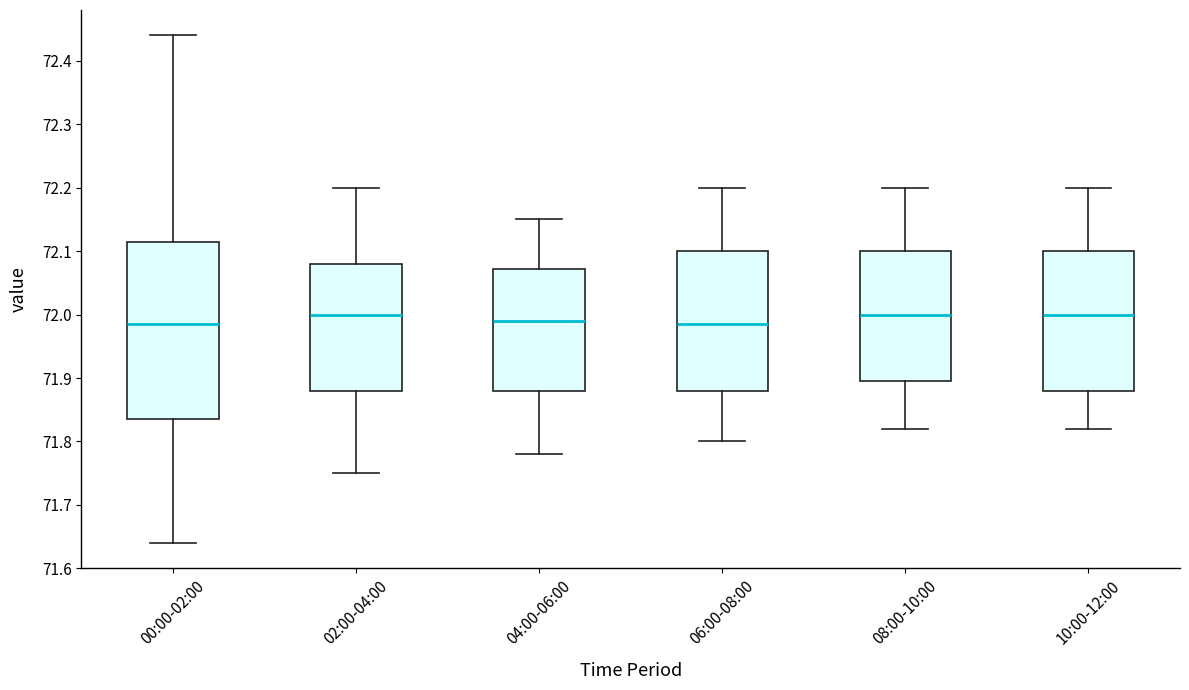

Where does the lower whisker of the box for 00:00-02:00 end on the y-axis? The values are not printed on the chart, so give them approximately, as read against the axis.

71.64